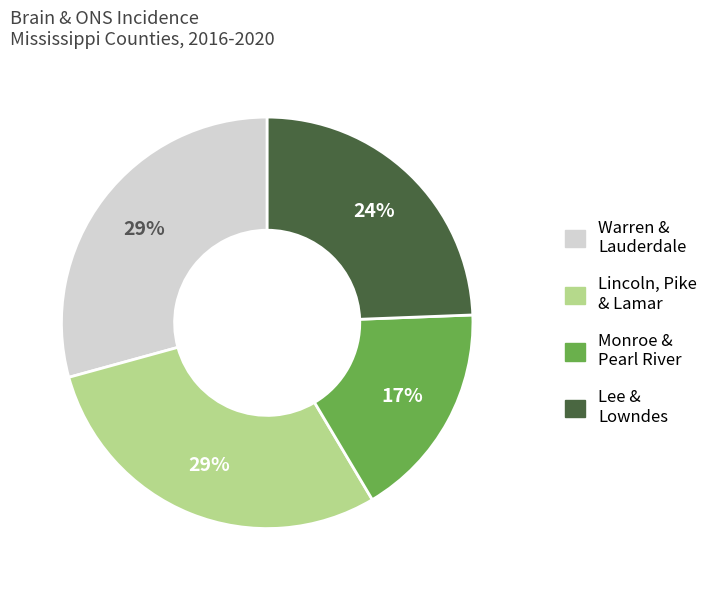

Is there a majority slice in this chart?

No